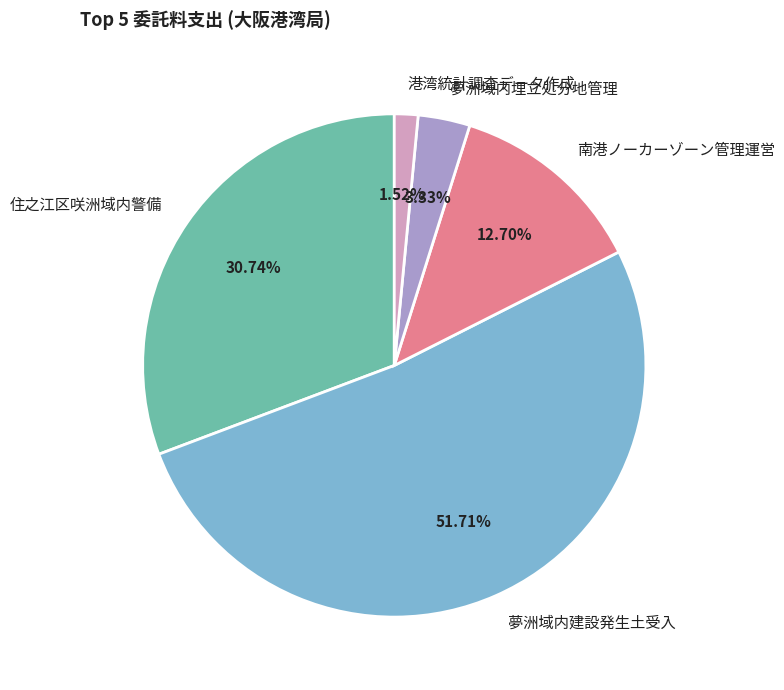

Rank the categories by value from highest to lowest.

夢洲域内建設発生土受入, 住之江区咲洲域内警備, 南港ノーカーゾーン管理運営, 夢洲域内埋立処分地管理, 港湾統計調査データ作成